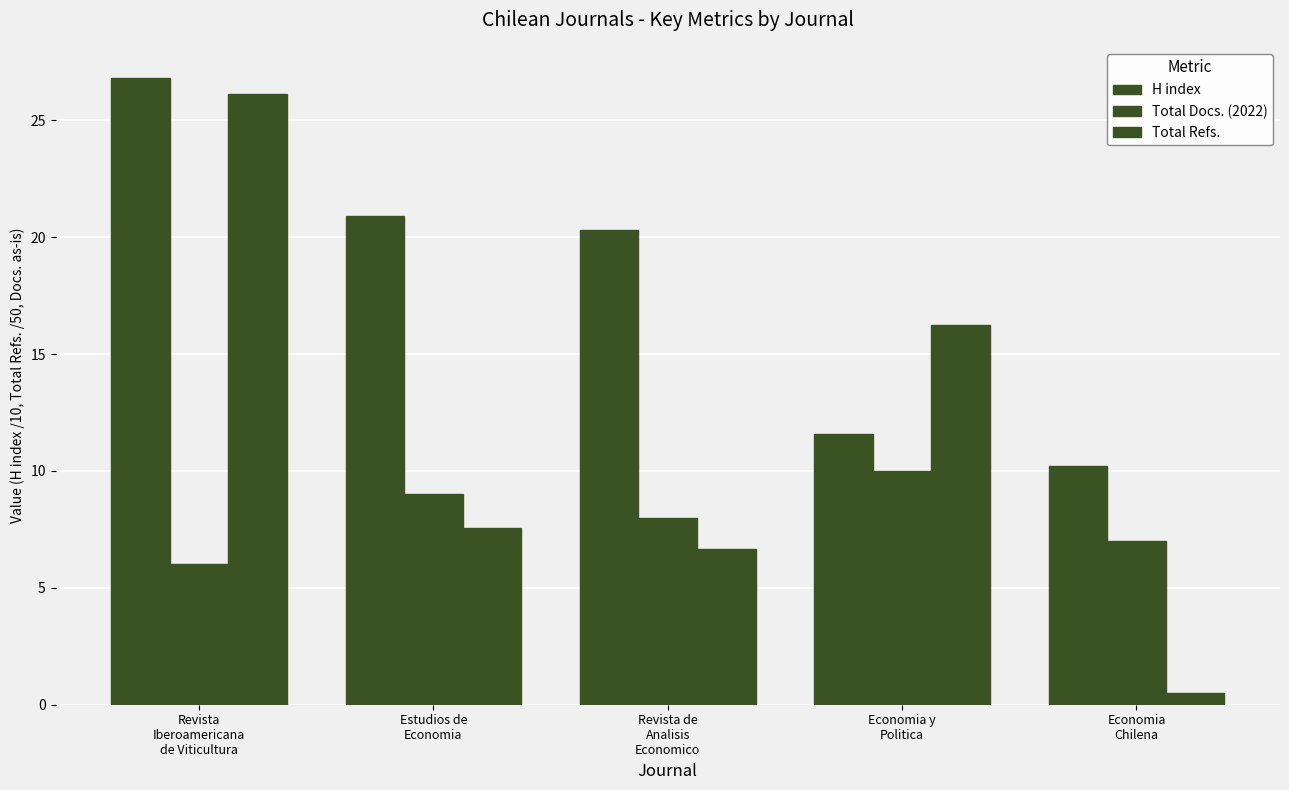

How many series are shown in this chart?

3